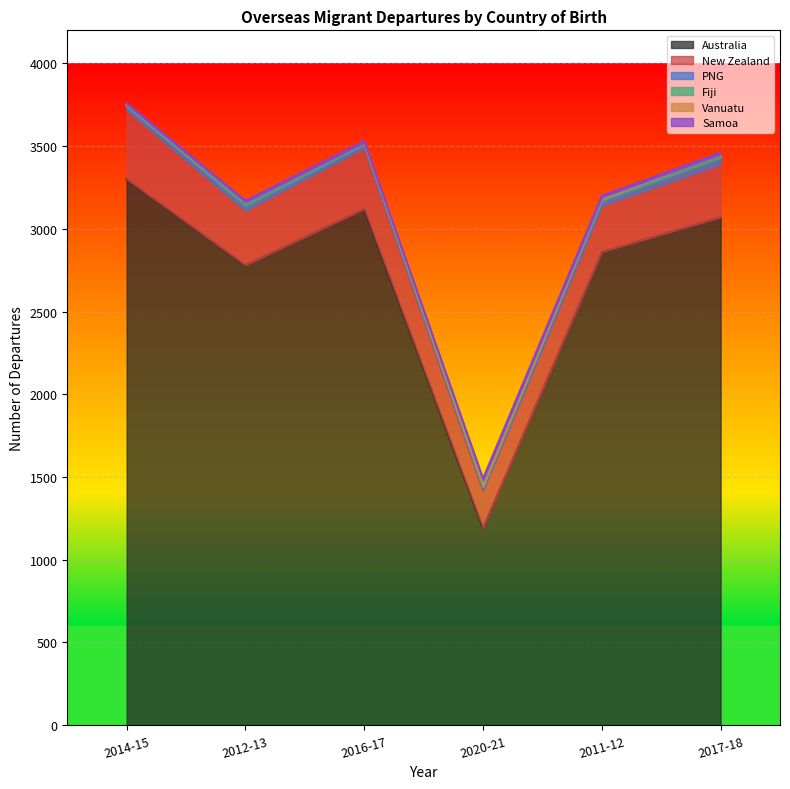

True or false: Fiji and PNG intersect in this chart.

False